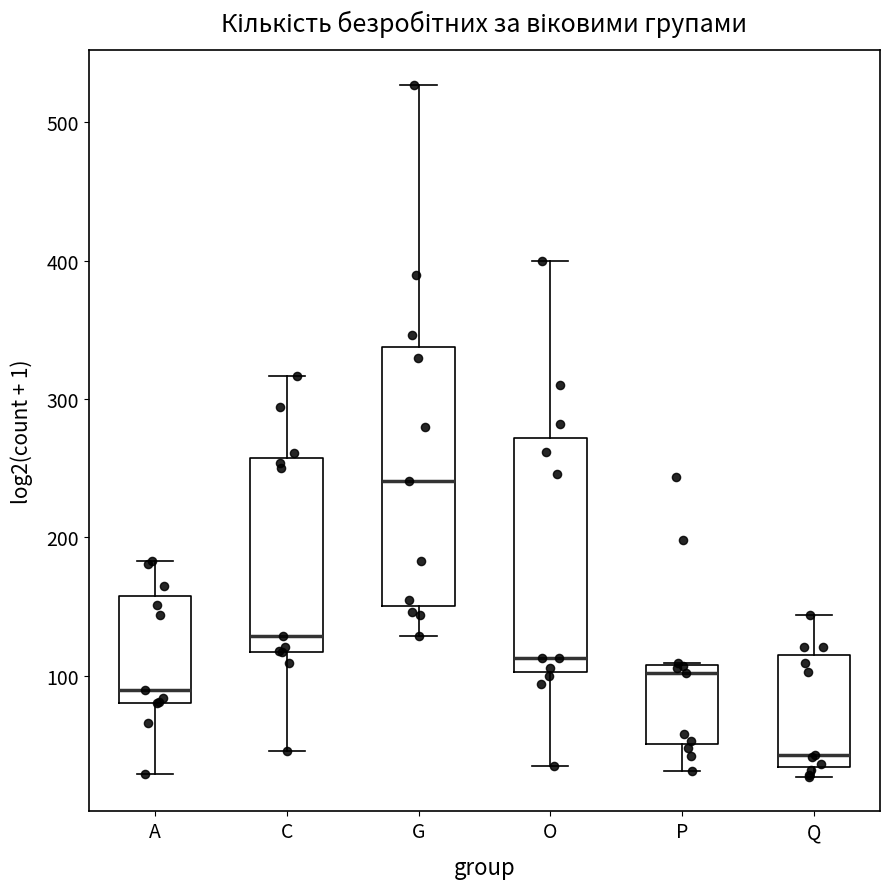

Which box is the tallest, from its lower edge to its upper edge?

G